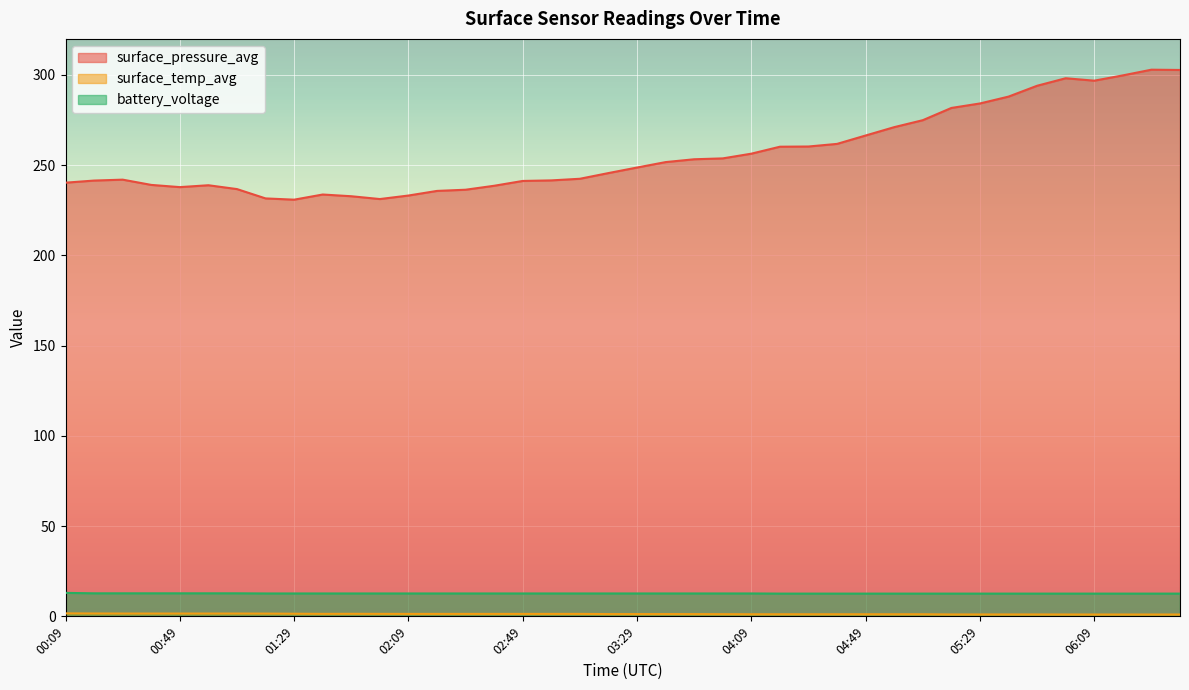

The surface_pressure_avg series shows 275.0 at 05:09. True or false?

True